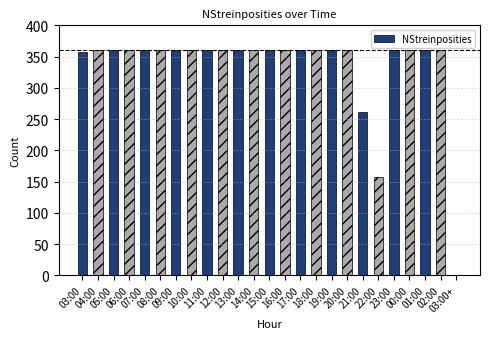

What is the difference between the second highest and second lowest values?

202